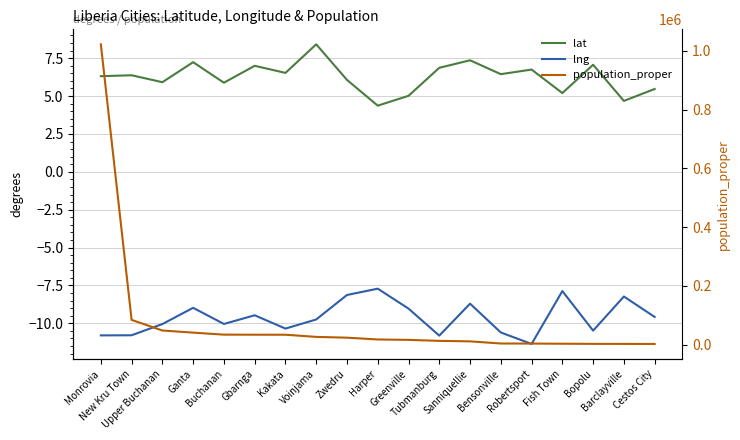

Rank the series at Cestos City from highest to lowest value.

population_proper, lat, lng